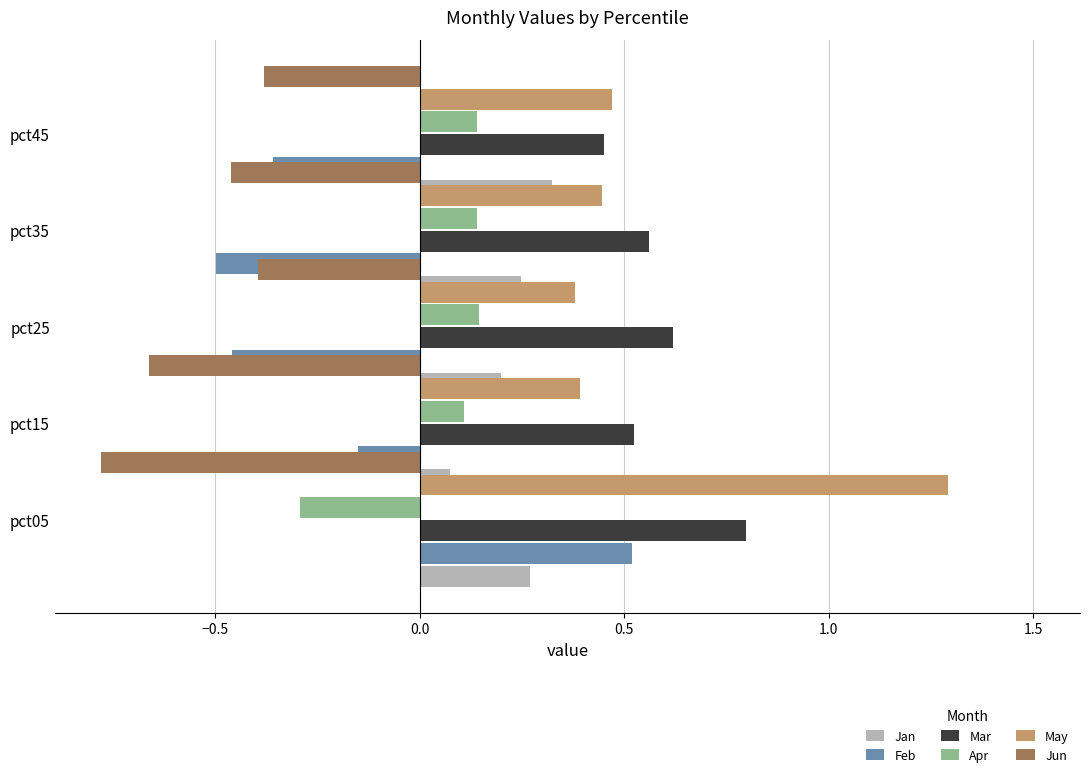

What is the difference between the maximum and second lowest values in the May series?

0.9